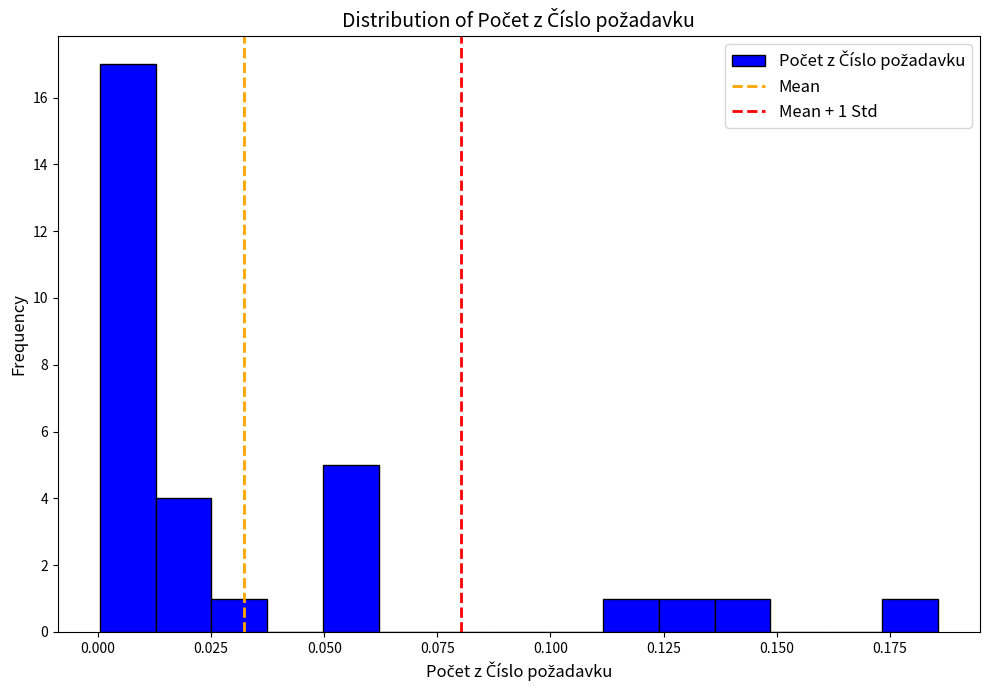

Read against the x-axis, roughly where is the centre of the tallest bar?

0.005